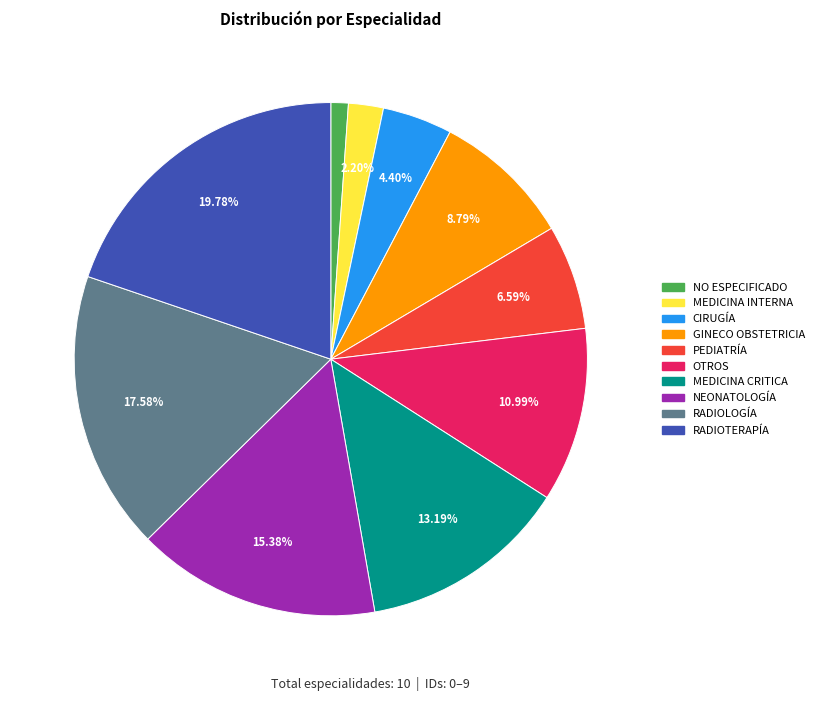

Which slice is the largest?

RADIOTERAPÍA